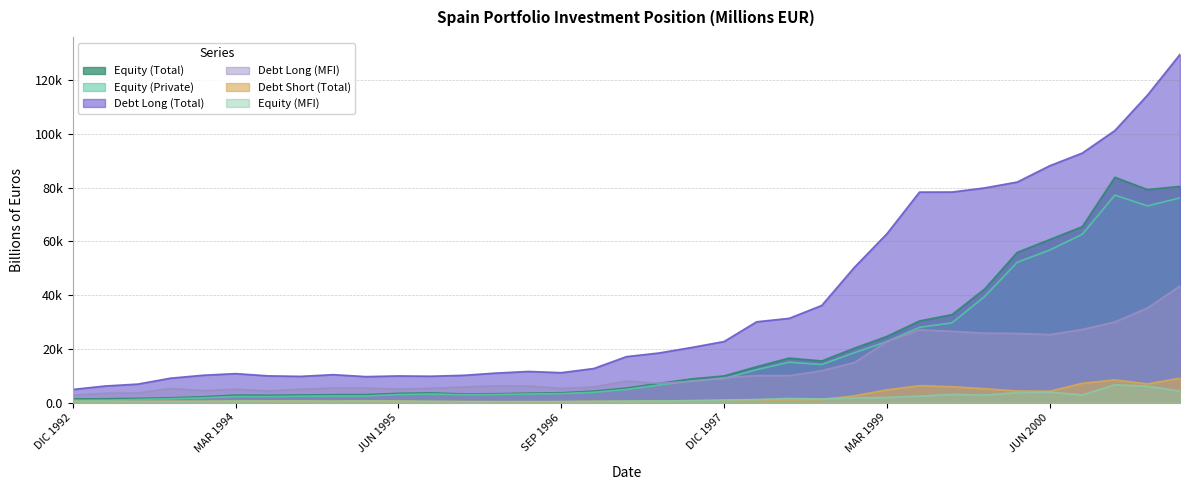

The Equity (Private) series shows 2.2 at JUN 1994. True or false?

True